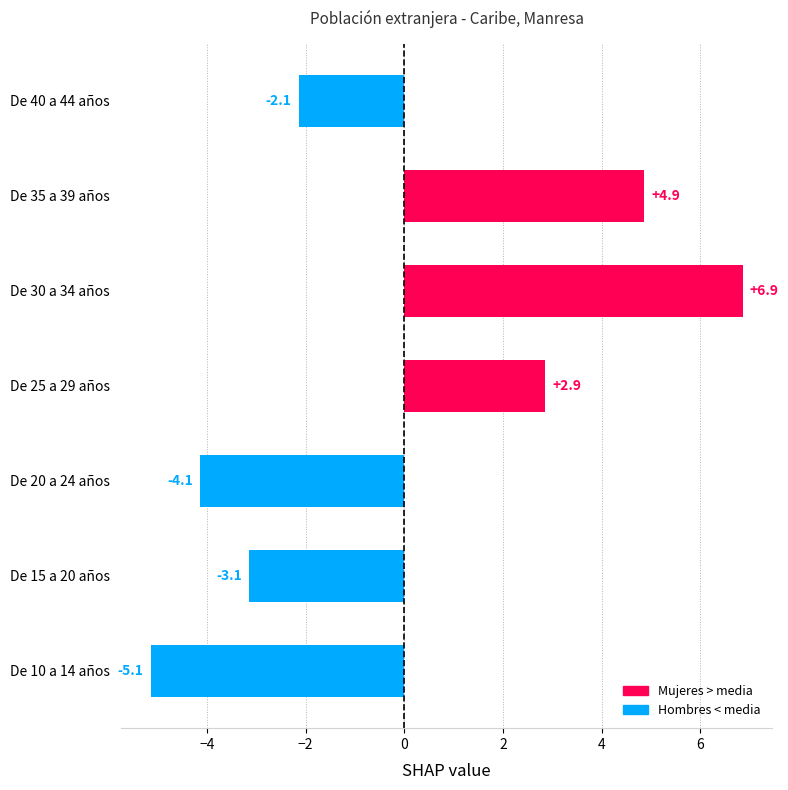

How many negative values are there?

4